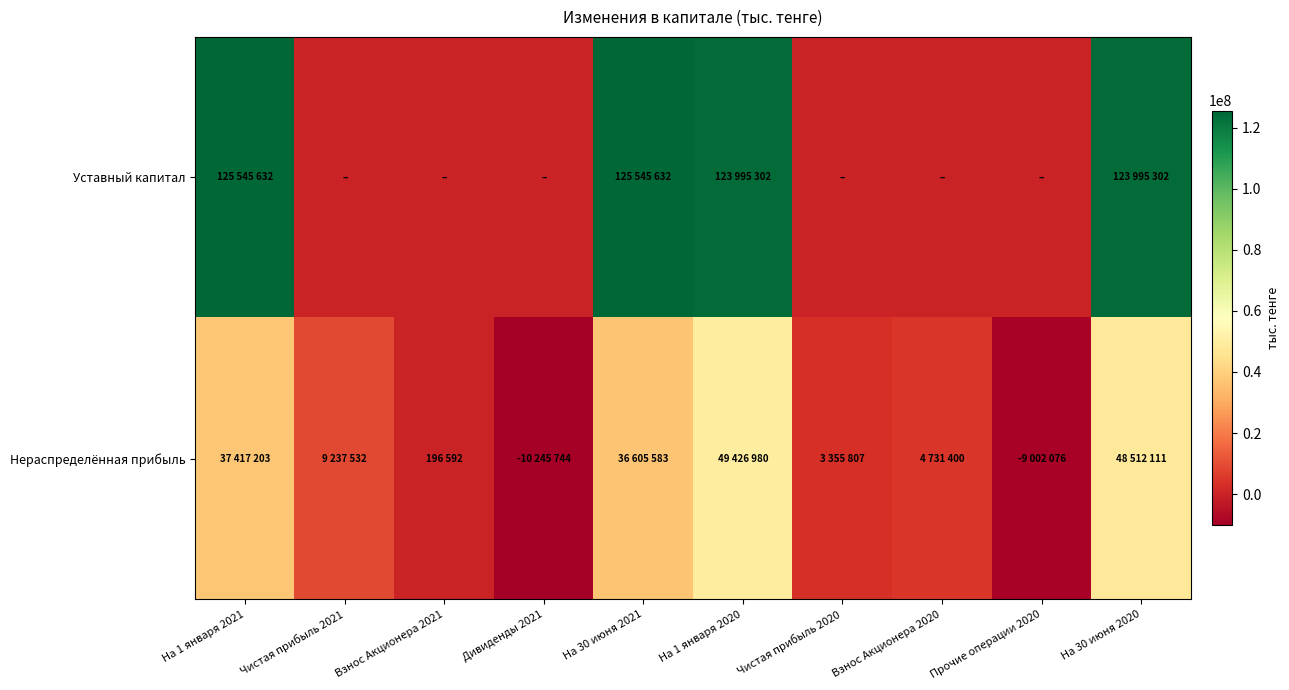

Which series has the largest range (max minus min)?

Уставный капитал